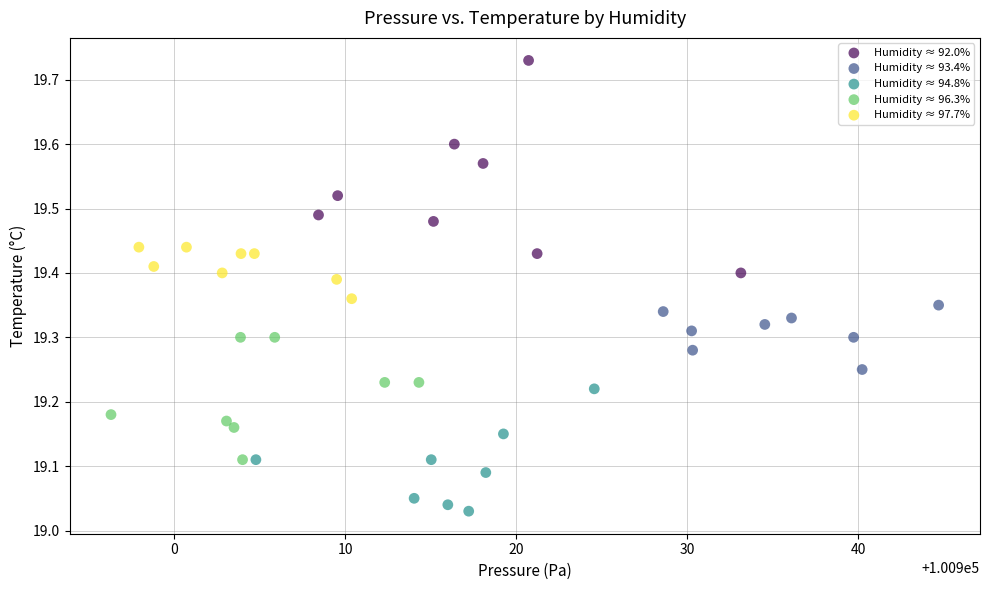

Which series contains the lowest Y value?

Humidity ≈ 94.8%